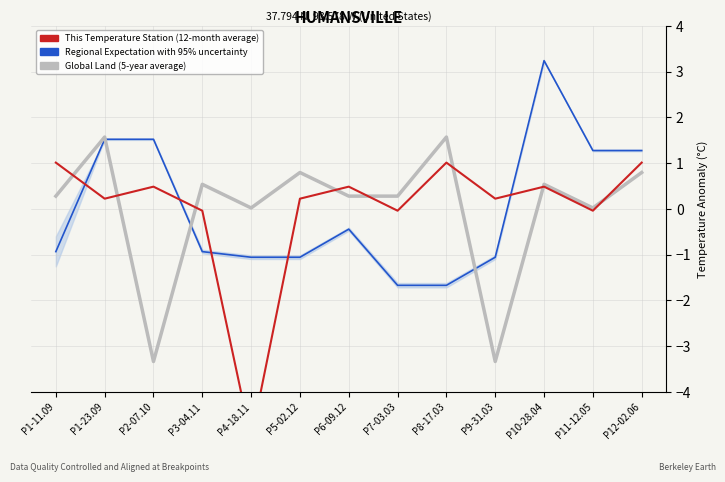

After their last crossing, which series has the higher values: Regional Expectation with 95% uncertainty or Global Land (5-year average)?

Regional Expectation with 95% uncertainty